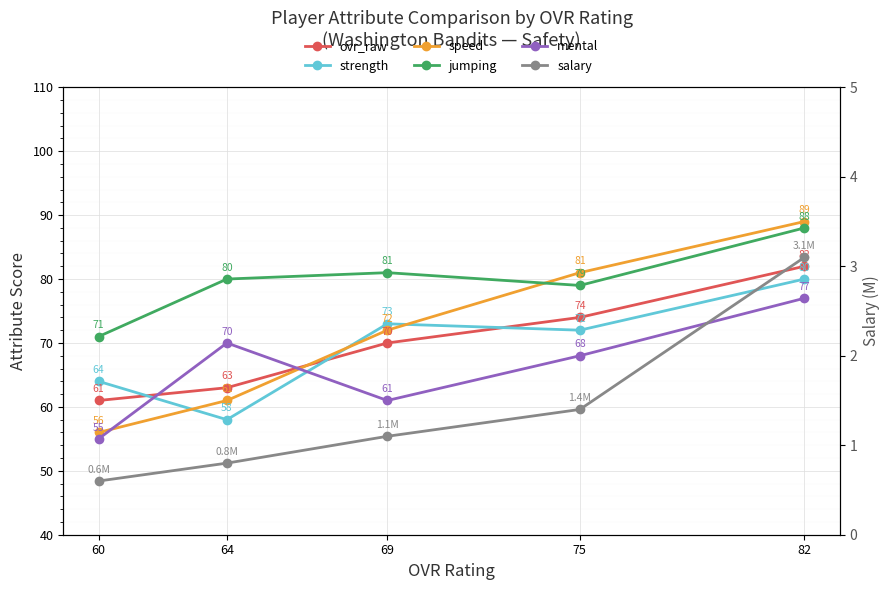

List the labels in order of salary value, largest first.

82, 75, 69, 64, 60